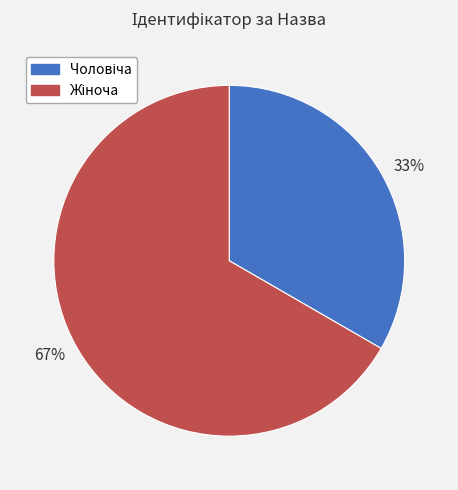

To the nearest percent, what is the average slice percentage?

50%